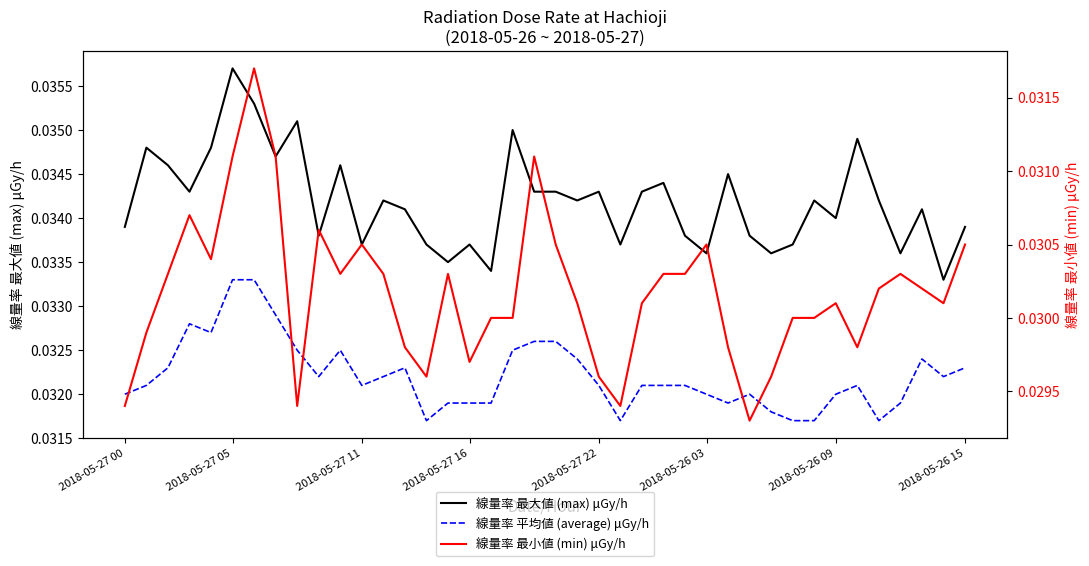

Rank the series by their average value, from highest to lowest.

線量率 最大値 (max) μGy/h, 線量率 平均値 (average) μGy/h, 線量率 最小値 (min) μGy/h